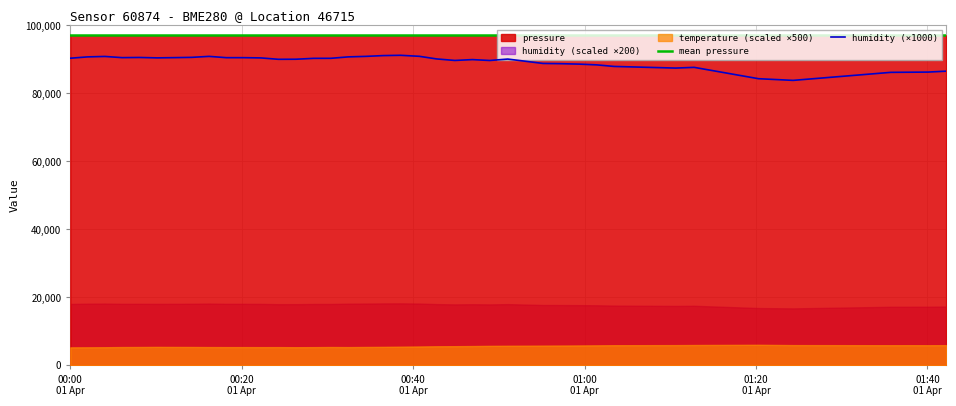

Does the chart display data point markers on the line(s)?

No